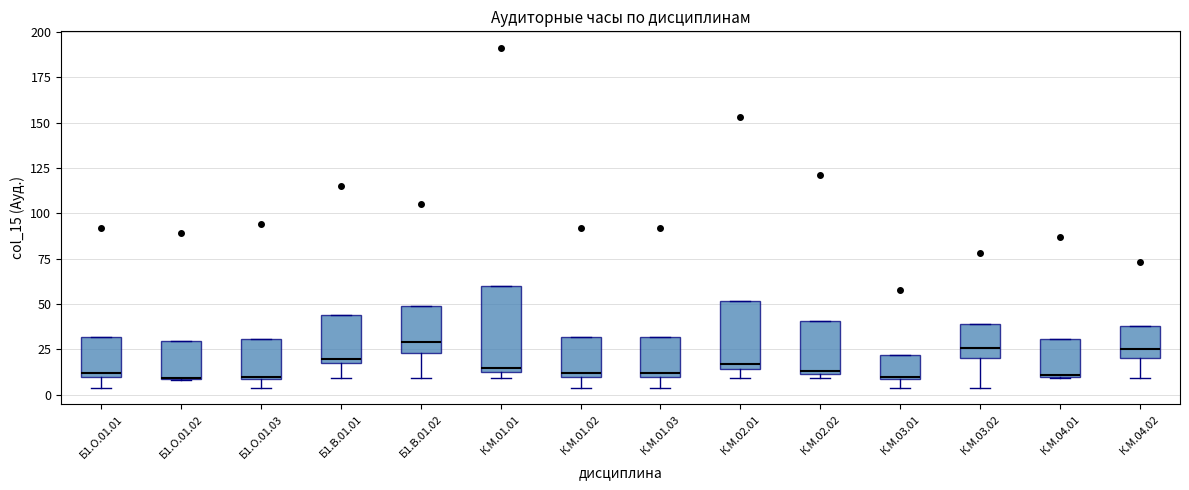

Which box is the tallest, from its lower edge to its upper edge?

К.М.01.01